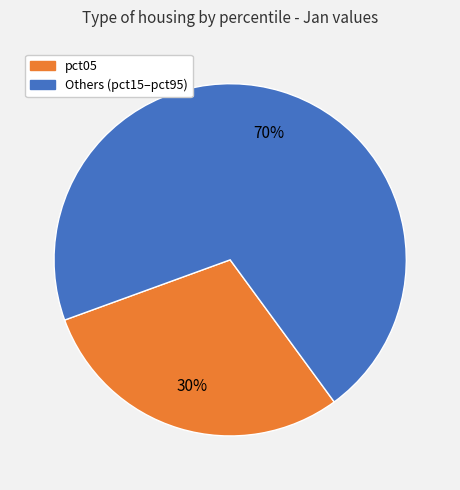

Does any single category account for the majority?

Yes